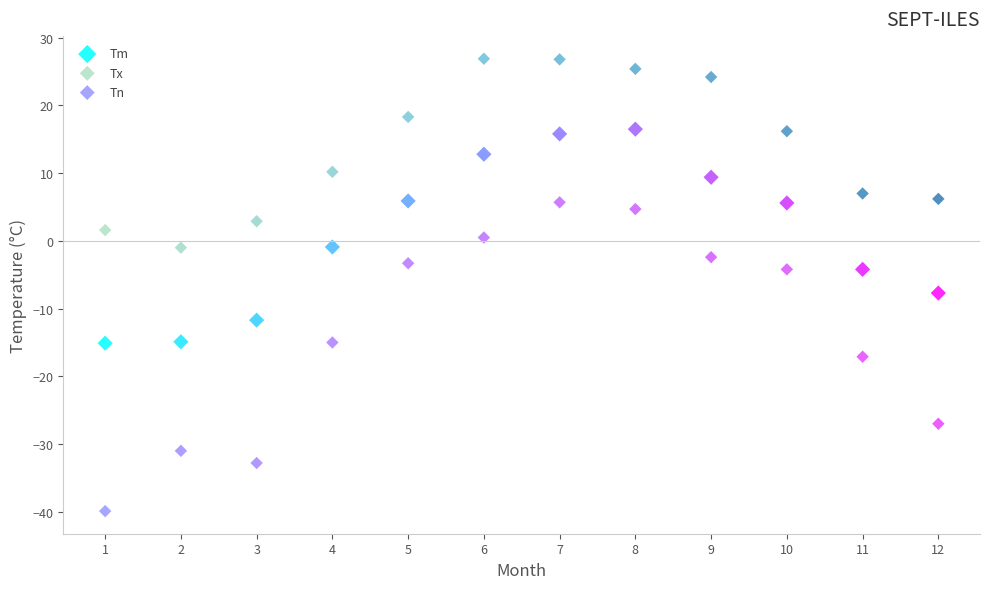

Which series contains the highest Y value?

Tx